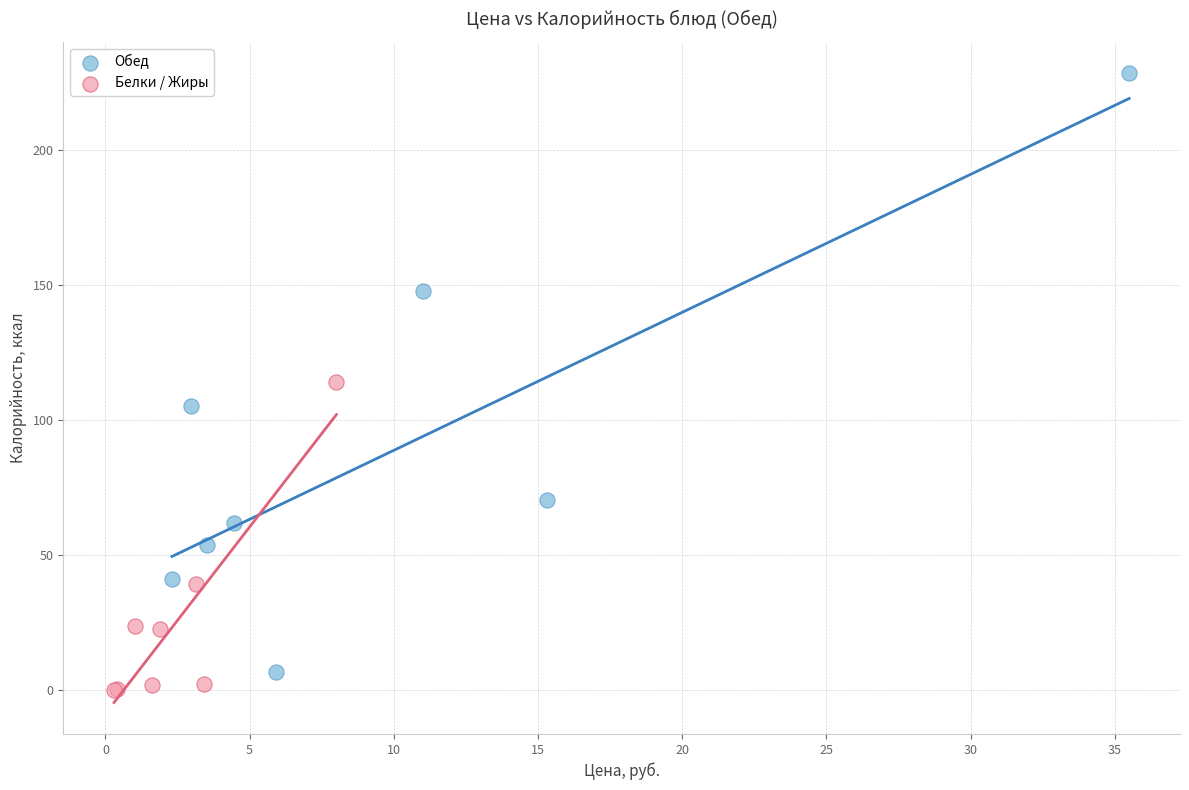

Which series has the largest Y range (max minus min)?

Обед